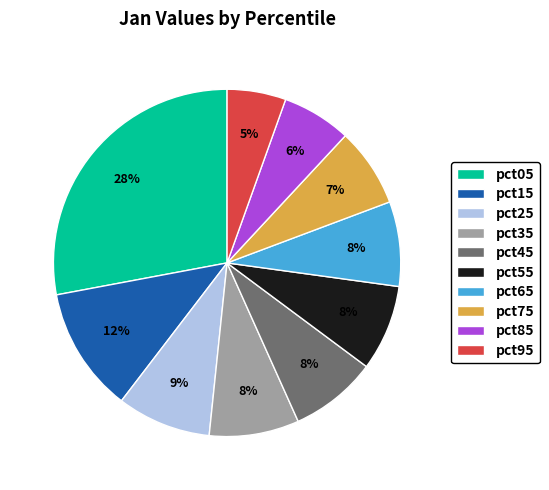

Which slice is the smallest?

pct95